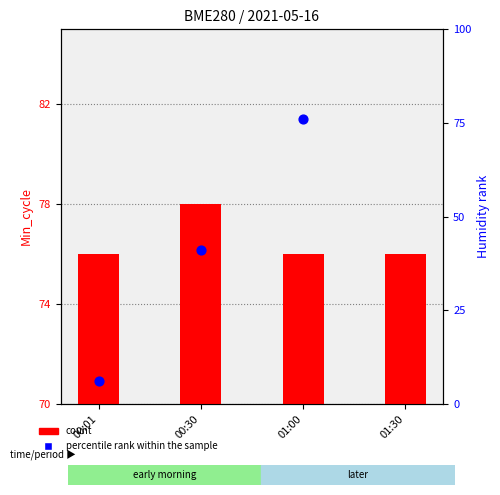

Which series contains the highest Y value?

percentile rank within the sample